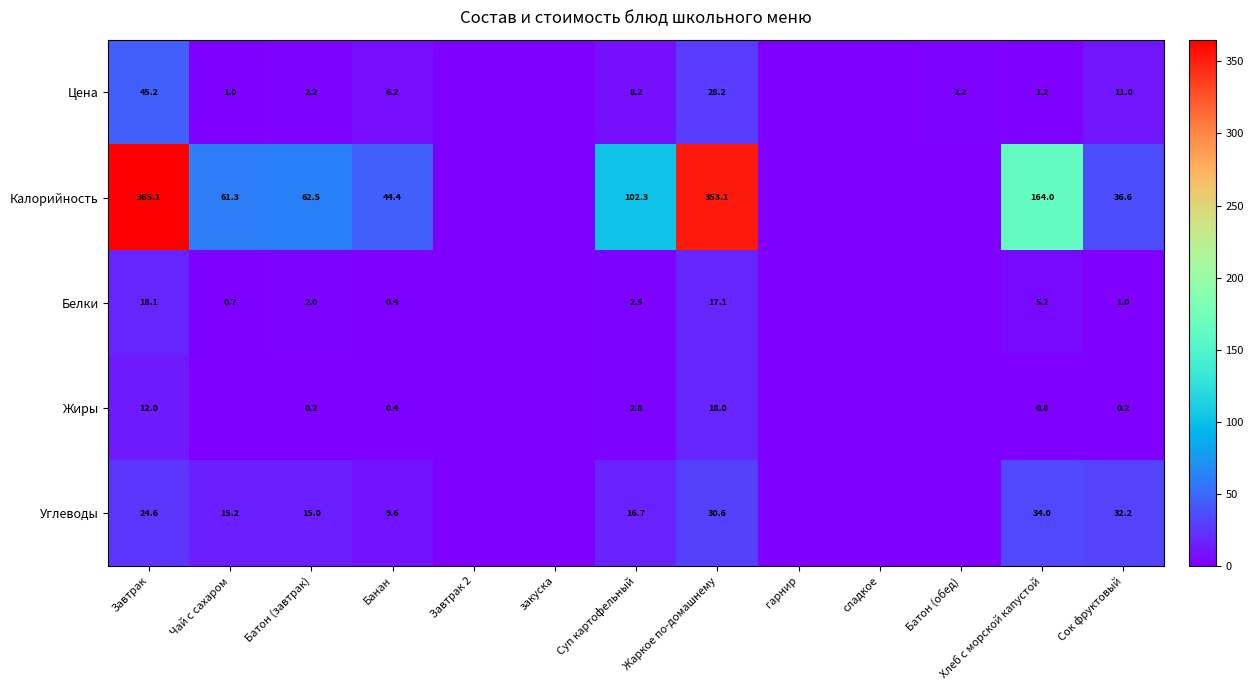

What is the difference between the highest and lowest values at Суп картофельный?

99.8